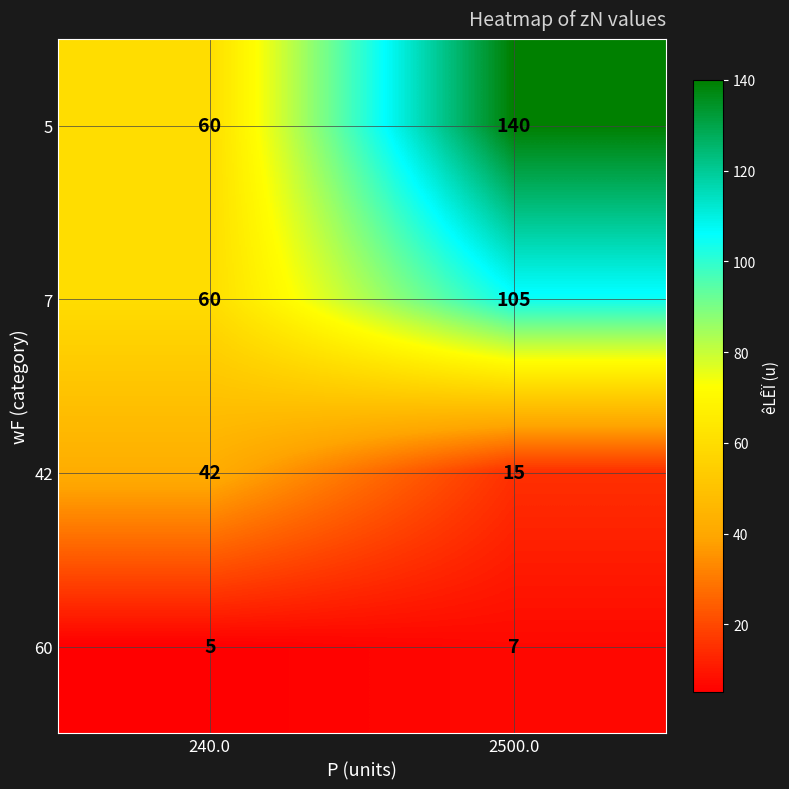

Which series has the widest spread of values?

5